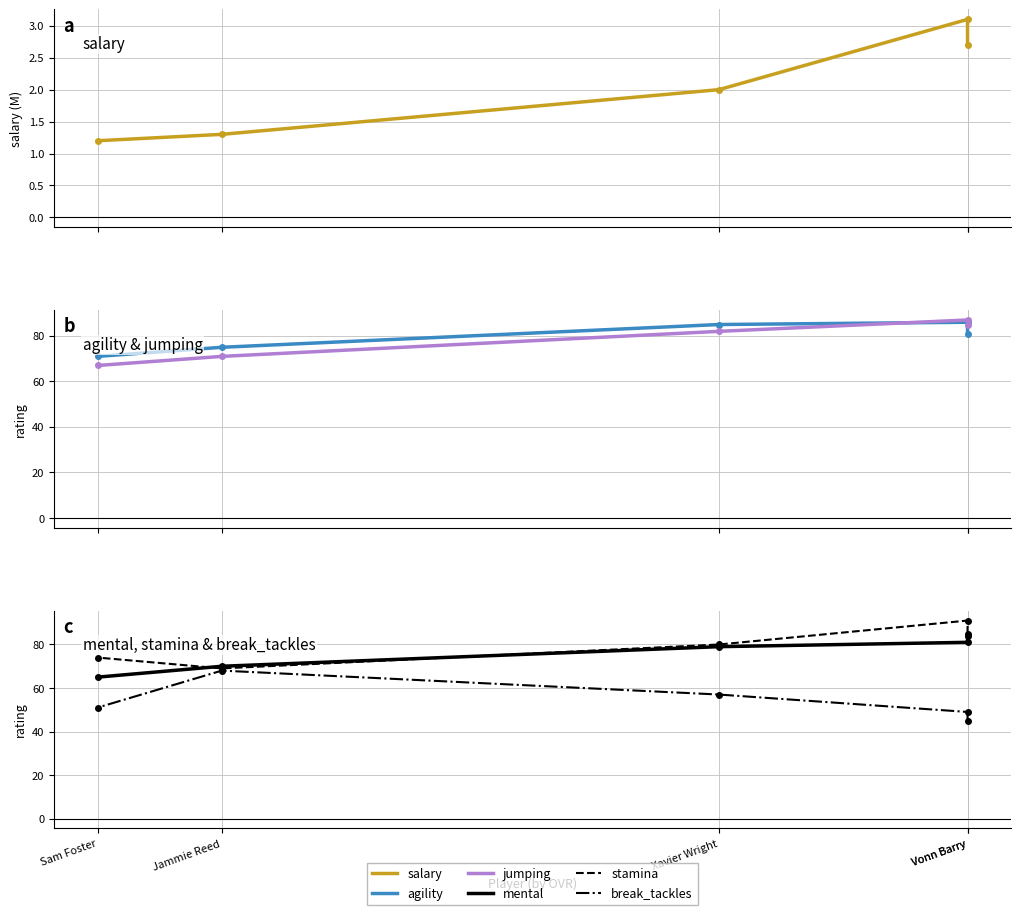

Is the value of jumping at Vonn Barry greater than the value of mental at Sam Foster?

Yes